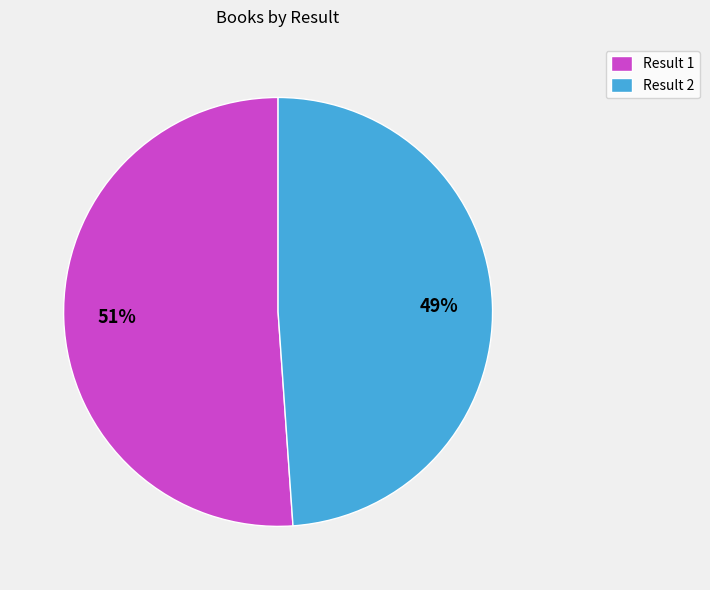

To the nearest percent, what is the difference between the largest and smallest slice percentages?

2%